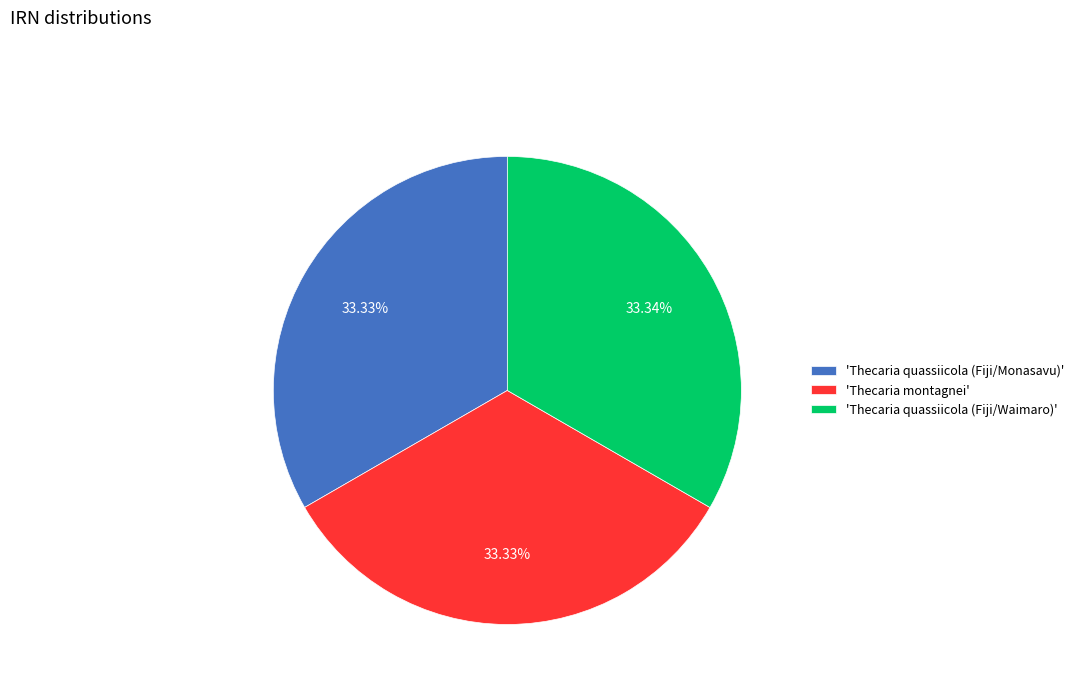

Is there any slice that represents more than half of the pie?

No